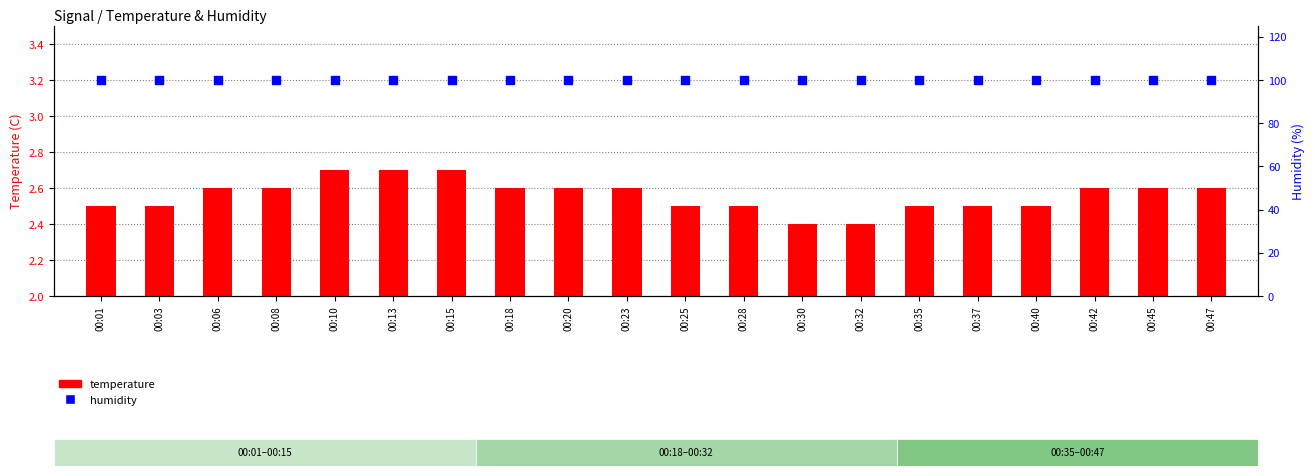

At how many categories does at least one series exceed 57?

20